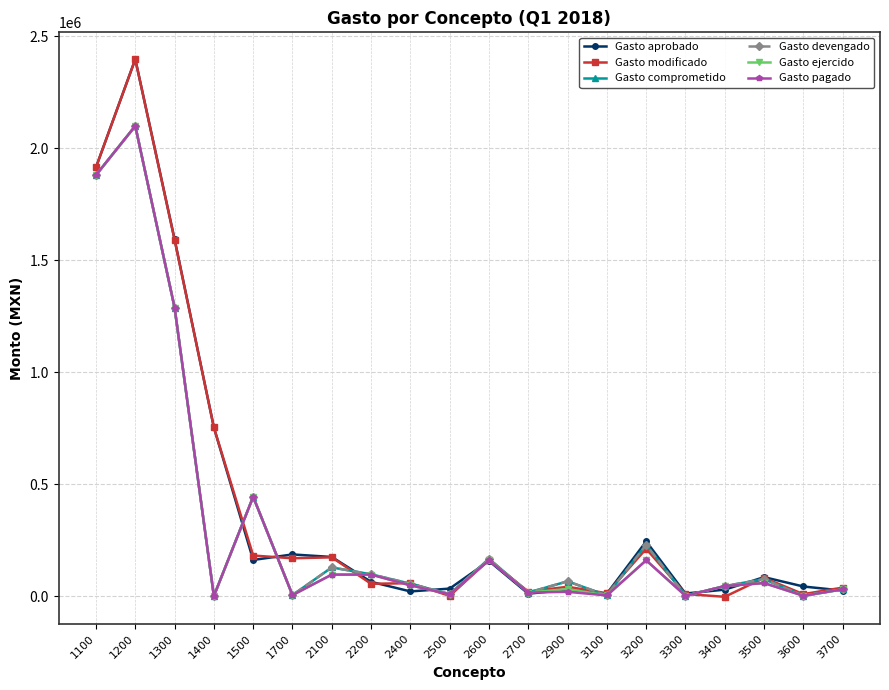

What is the highest value of the Gasto pagado series?

2098708.2